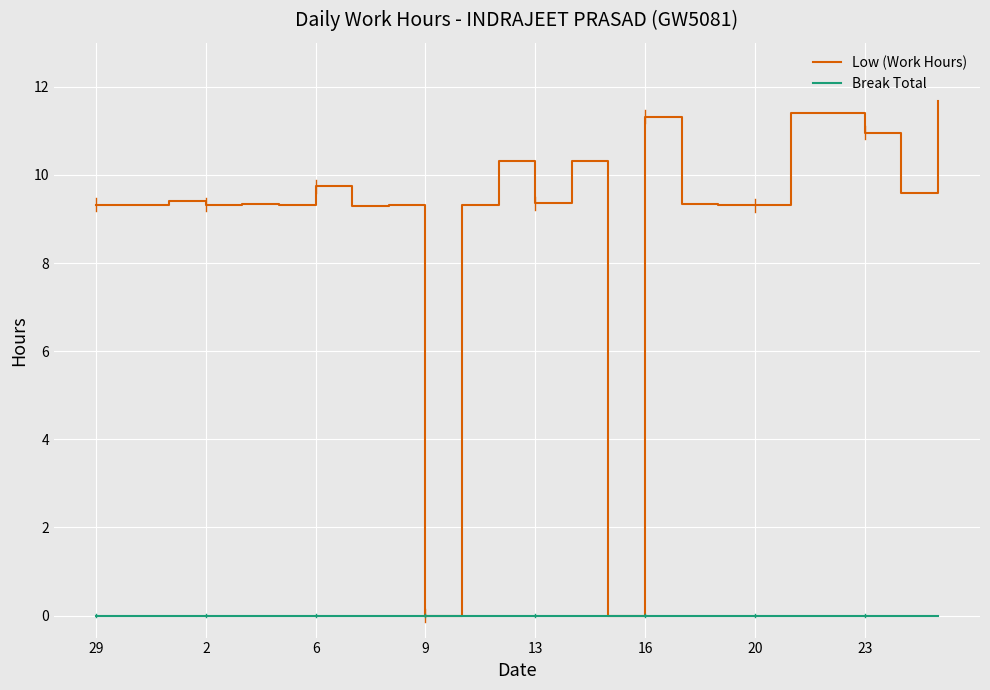

How many lines are shown in the chart?

2